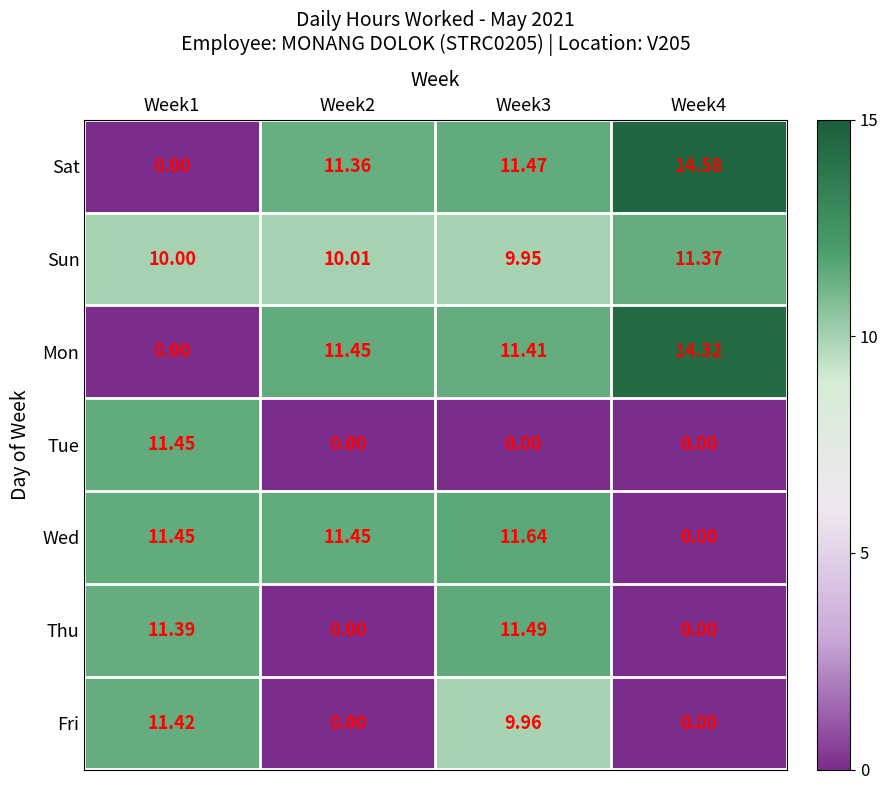

Which series has the largest total across all categories?

Sun